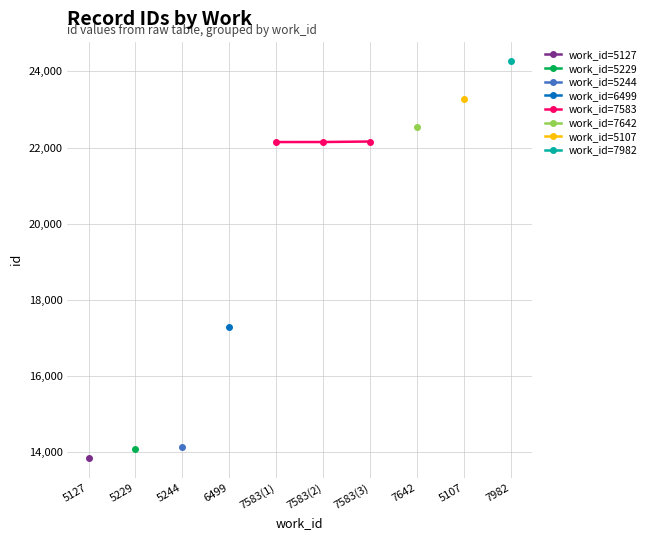

What is the value of the work_id=7583 point at the 1st from the left?

22144